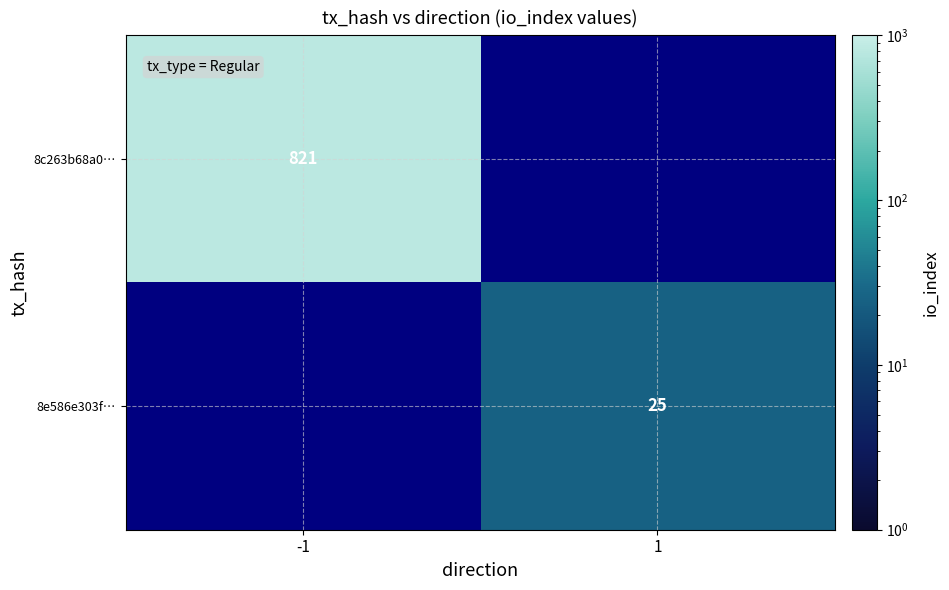

Count the number of categories in the chart.

2